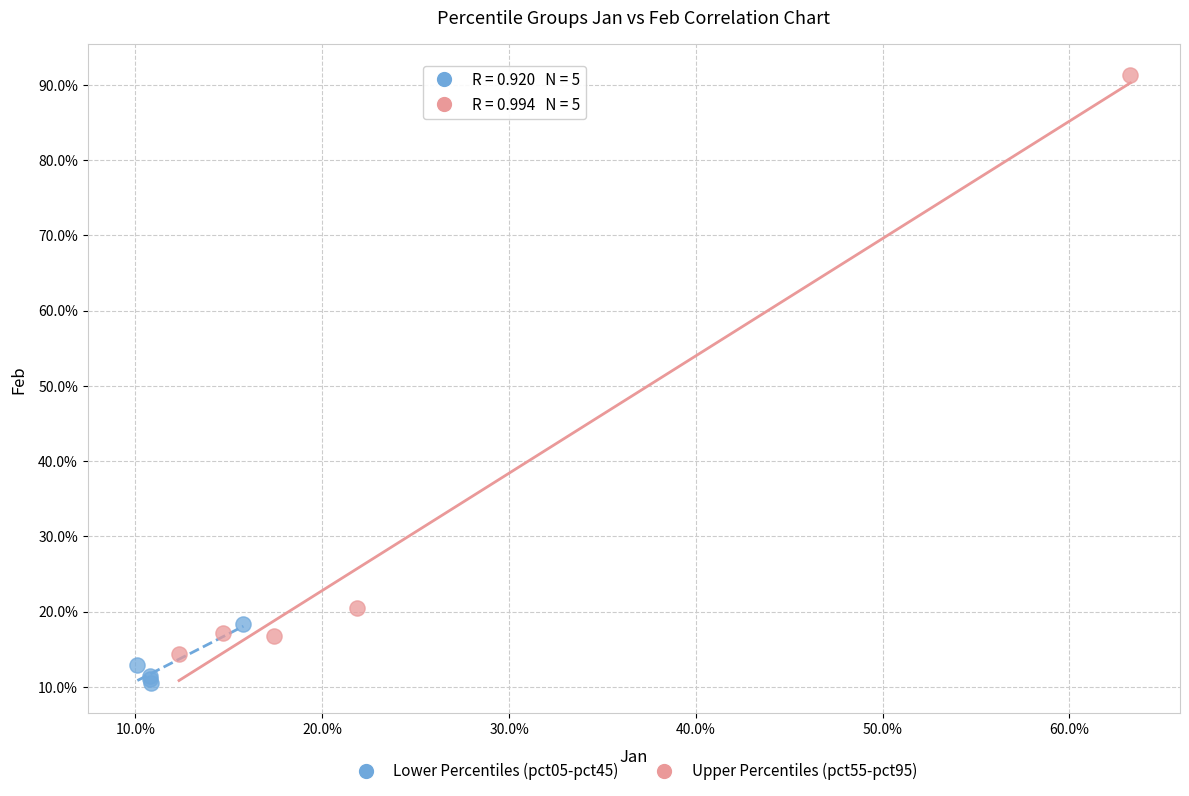

What are all the series names shown in the legend?

Lower Percentiles (pct05-pct45), Upper Percentiles (pct55-pct95)